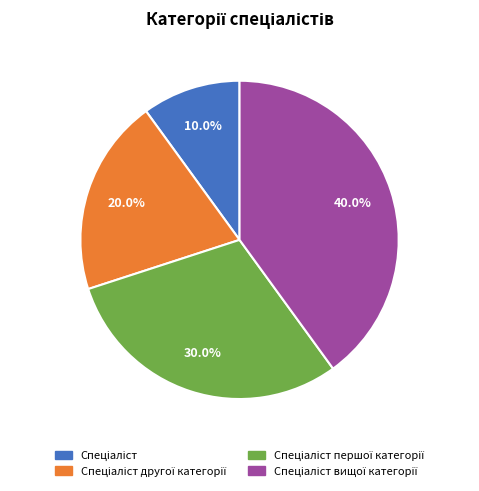

Is there any slice that represents more than half of the pie?

No